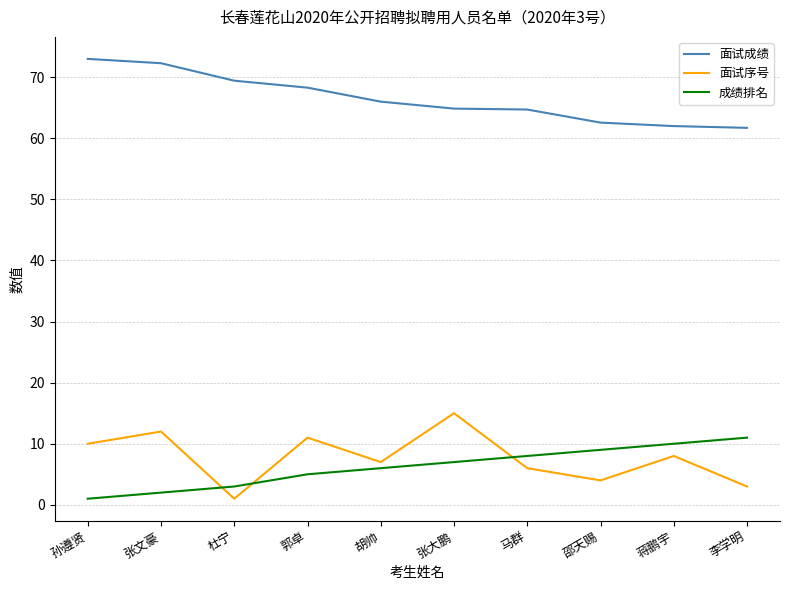

True or false: 面试成绩 and 成绩排名 cross at least once.

False